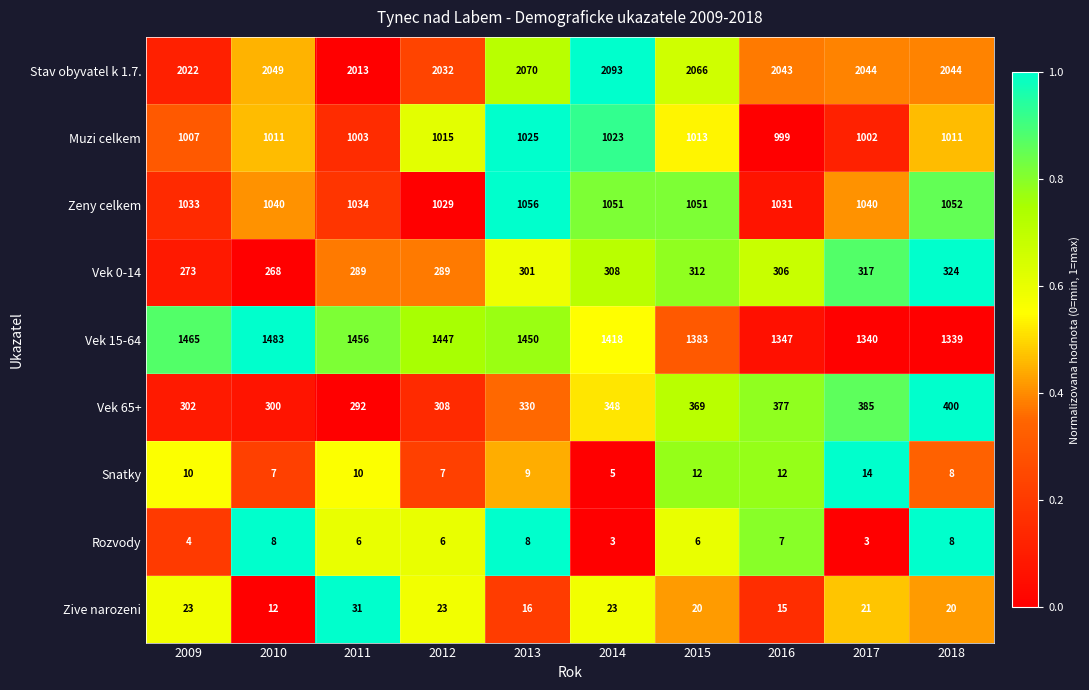

Rank the series at 2010 from highest to lowest value.

Stav obyvatel k 1.7., Vek 15-64, Zeny celkem, Muzi celkem, Vek 65+, Vek 0-14, Zive narozeni, Rozvody, Snatky